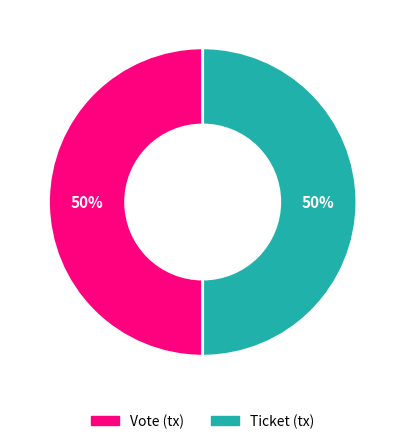

What percentage is the Vote slice, to the nearest percent?

50%